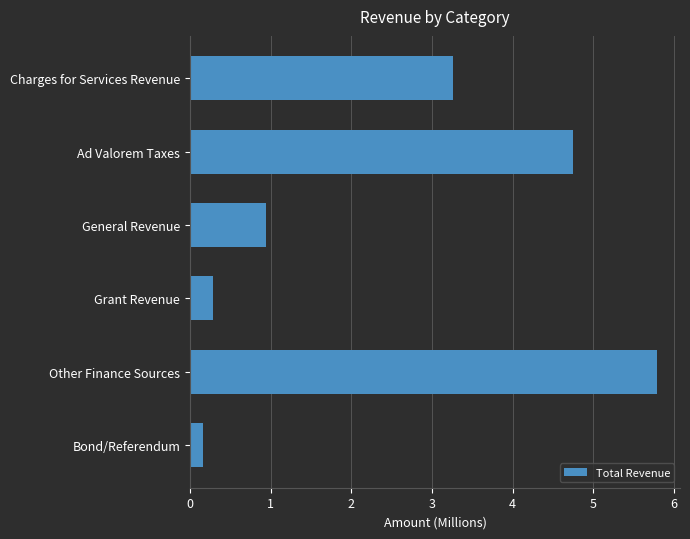

Is it true that the value at General Revenue is 0.9?

True